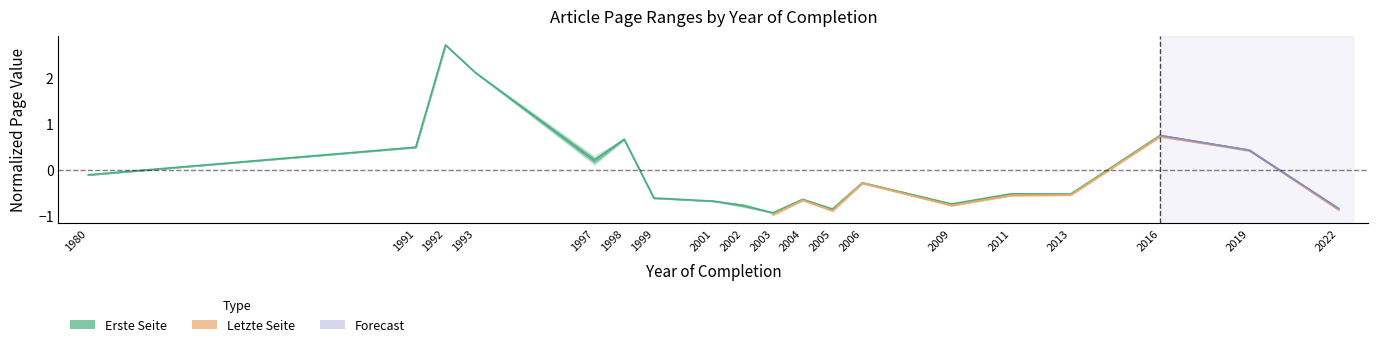

How many categories are shown in the chart?

19